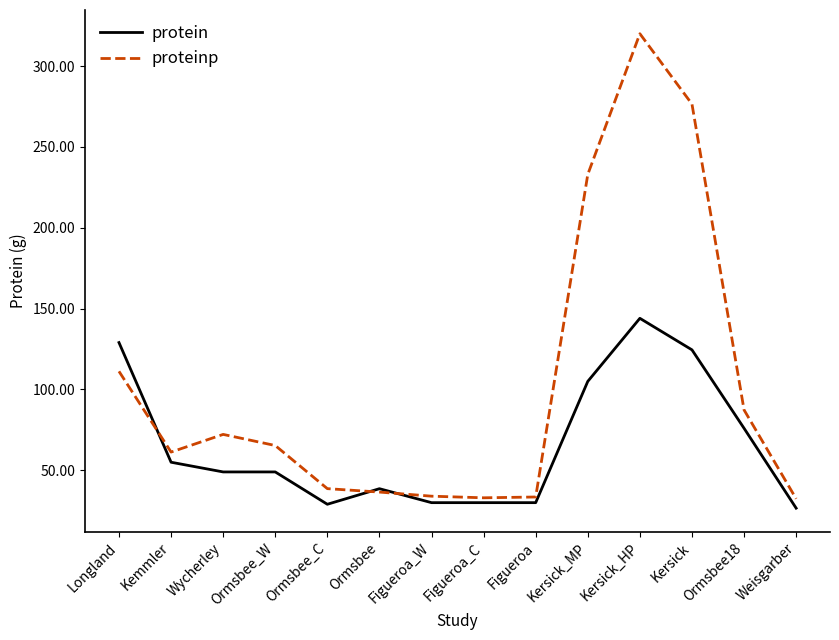

The proteinp series shows 65.3 at Ormsbee_W. True or false?

True